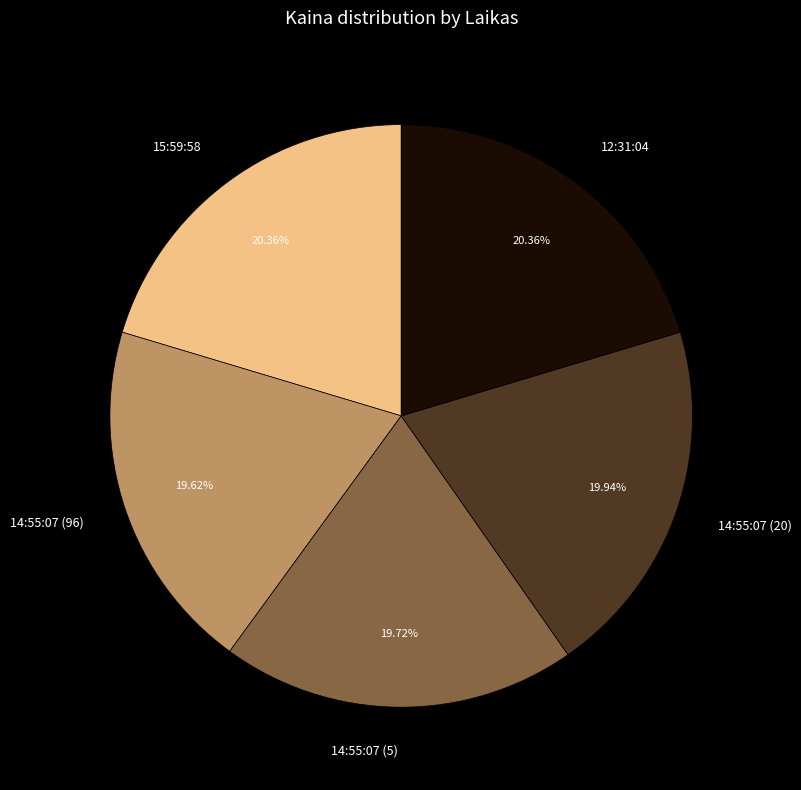

Is there any slice that represents more than half of the pie?

No